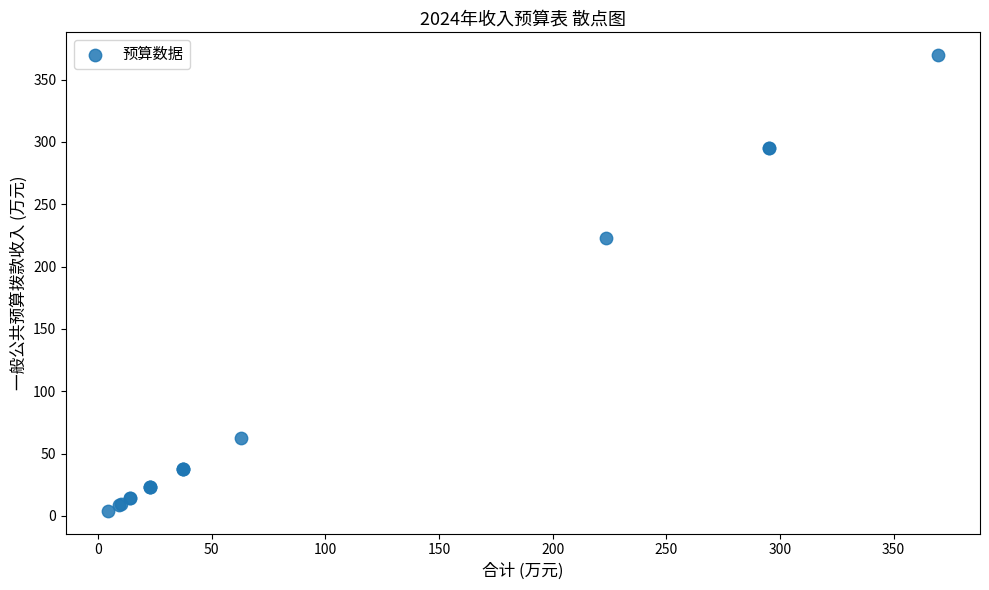

What Y value in the scatter plot is closest to 186?

223.3